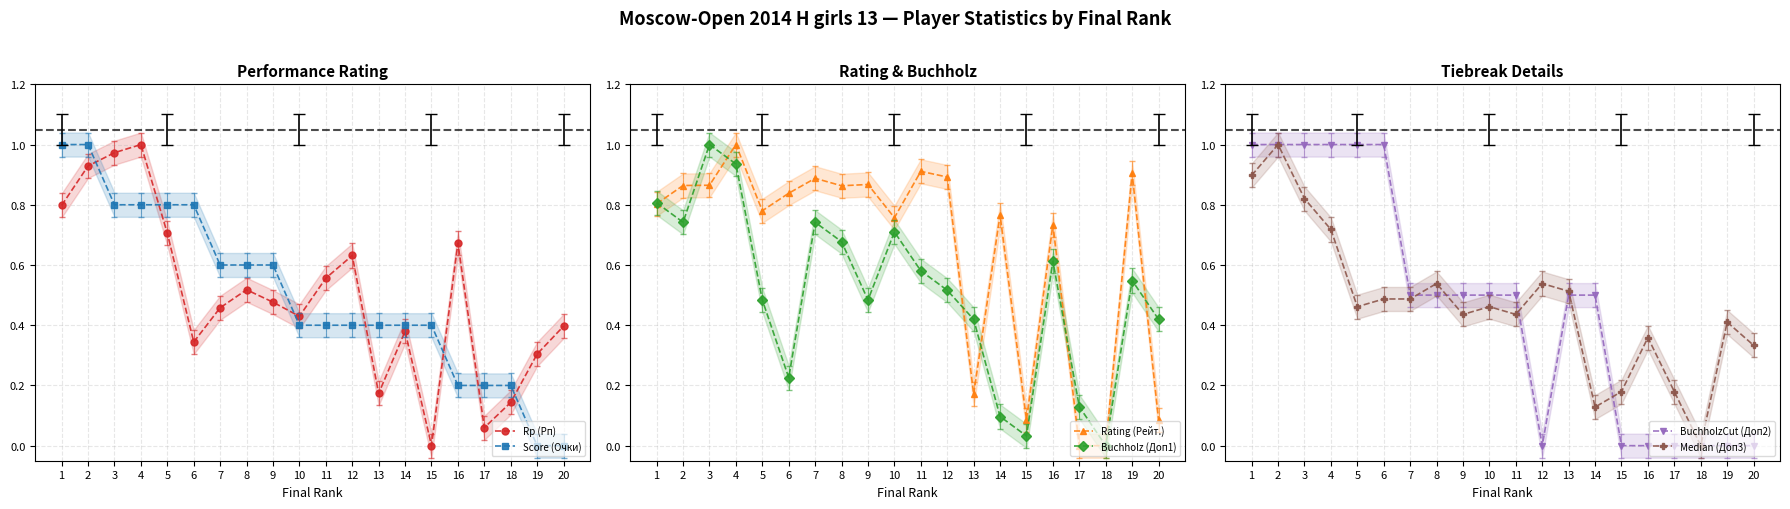

What is the difference between the maximum and minimum values in the Buchholz (Доп1) series?

1.0